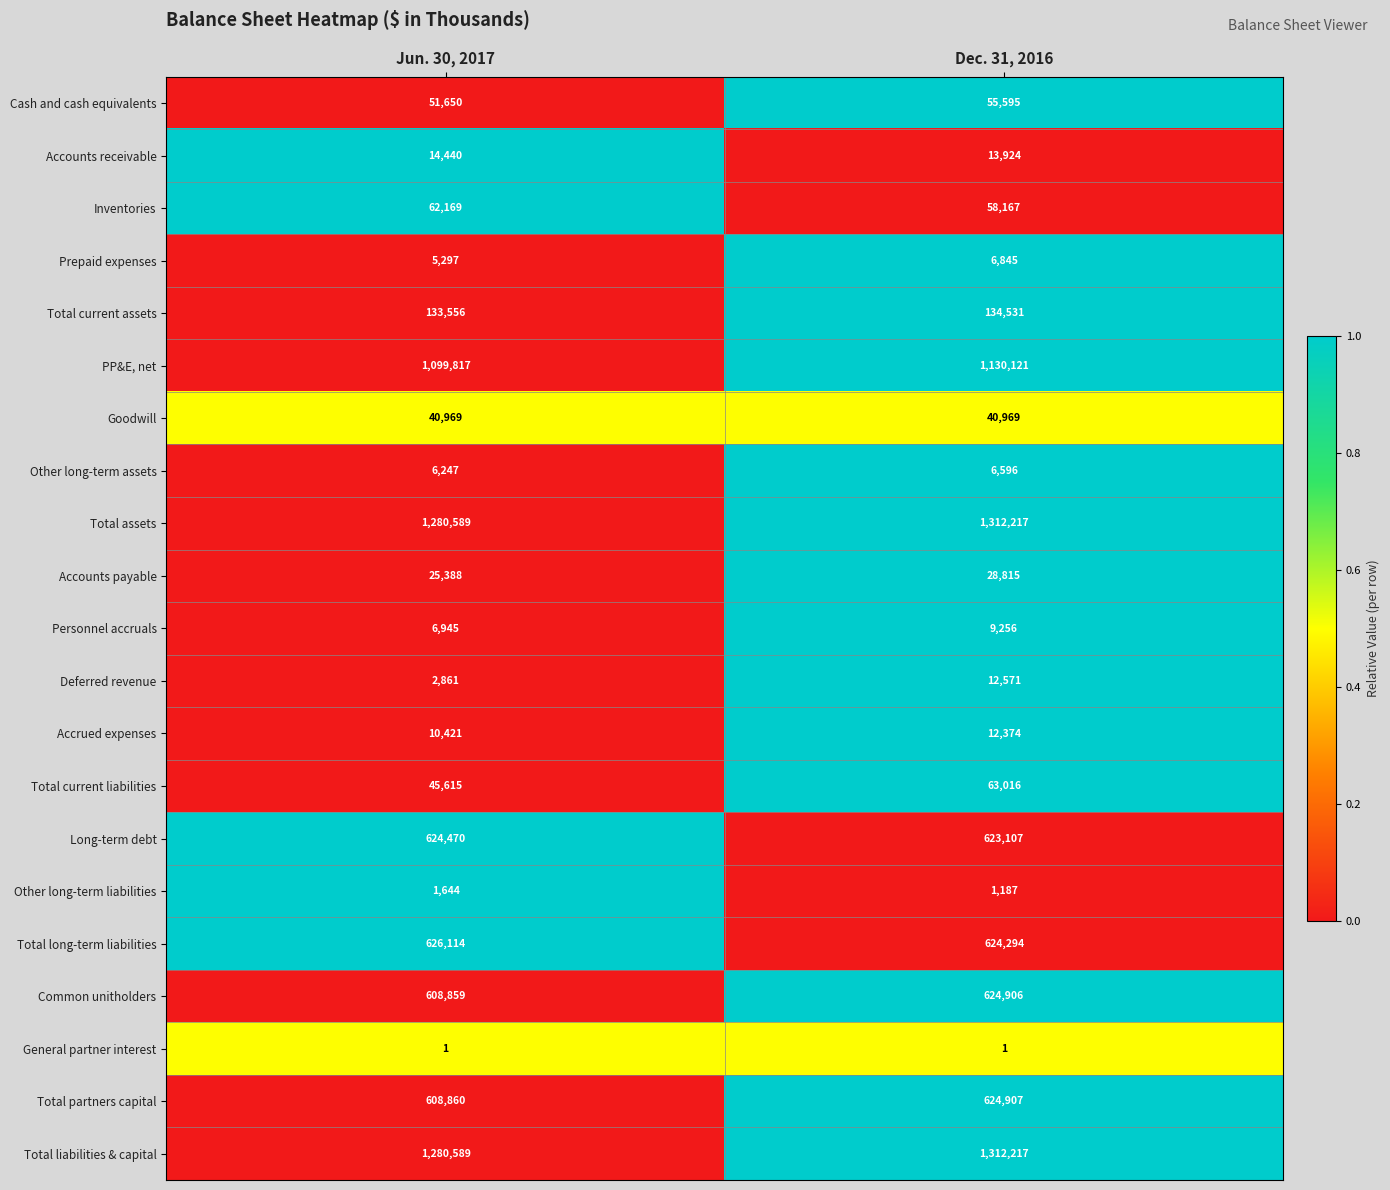

True or false: Personnel accruals has a value of 6945 at Jun. 30, 2017.

True